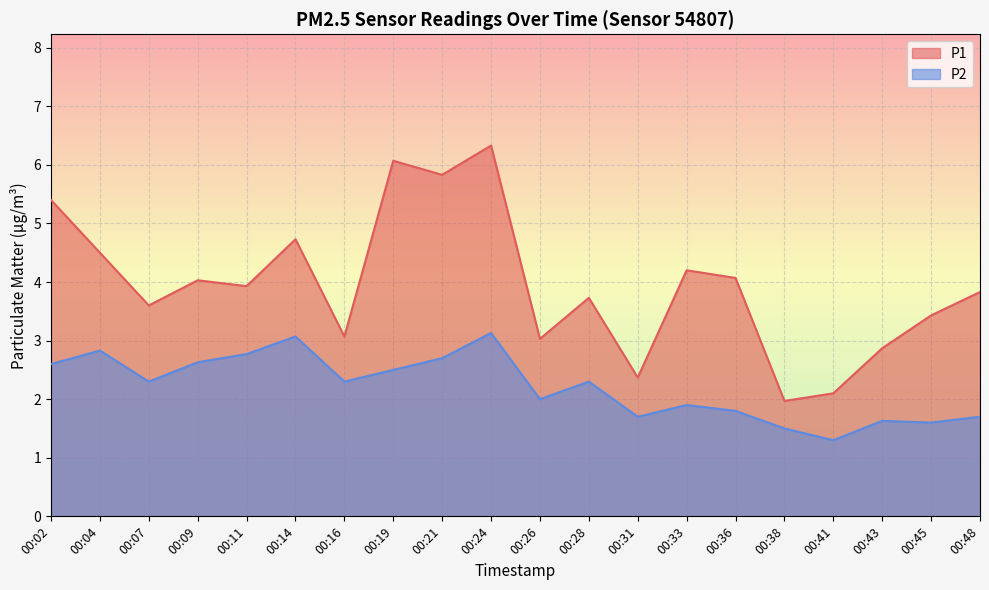

In P1, how many points are lower than both neighbors (excluding endpoints)?

7